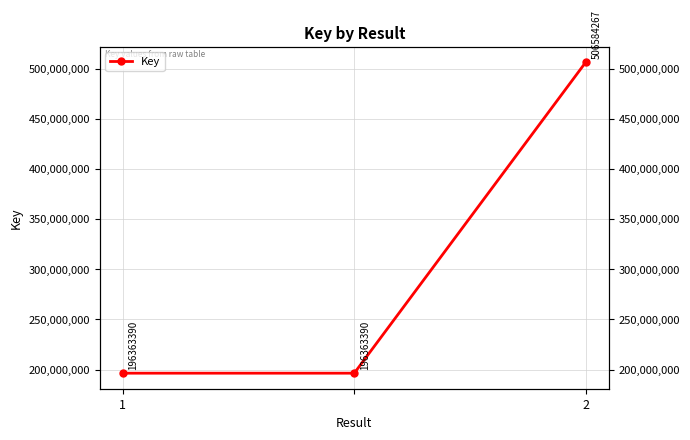

At which category does the chart reach its minimum across all series?

1